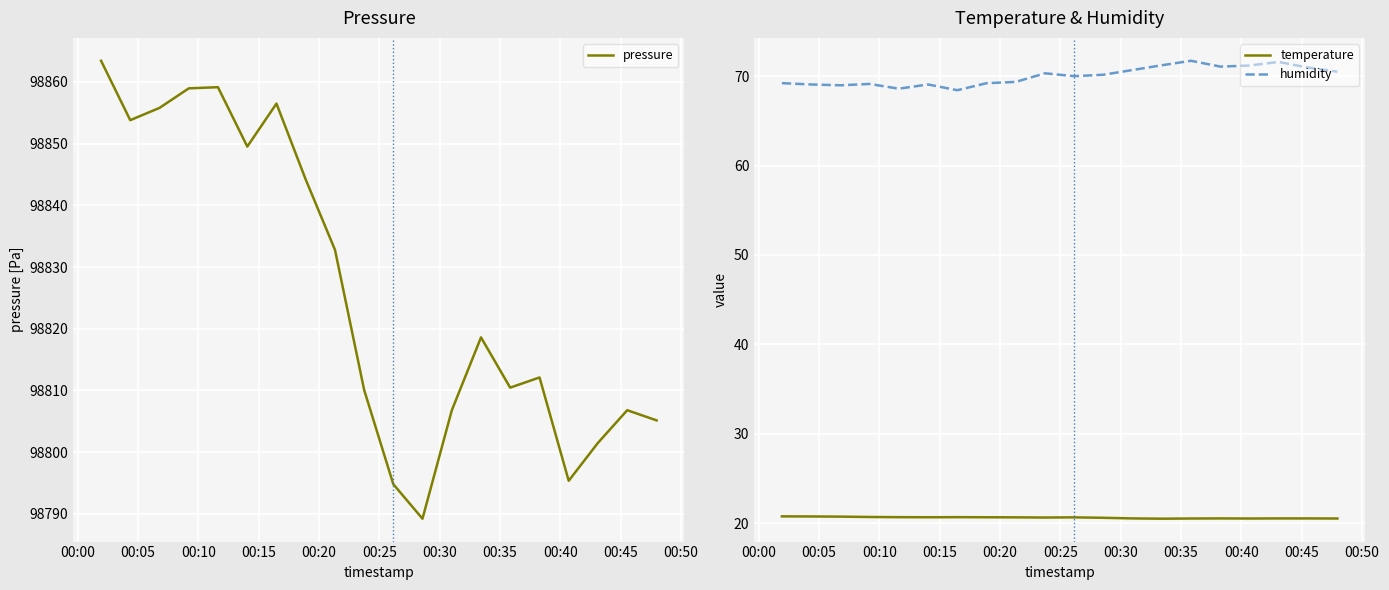

What is the lowest value of the pressure series?

98789.2